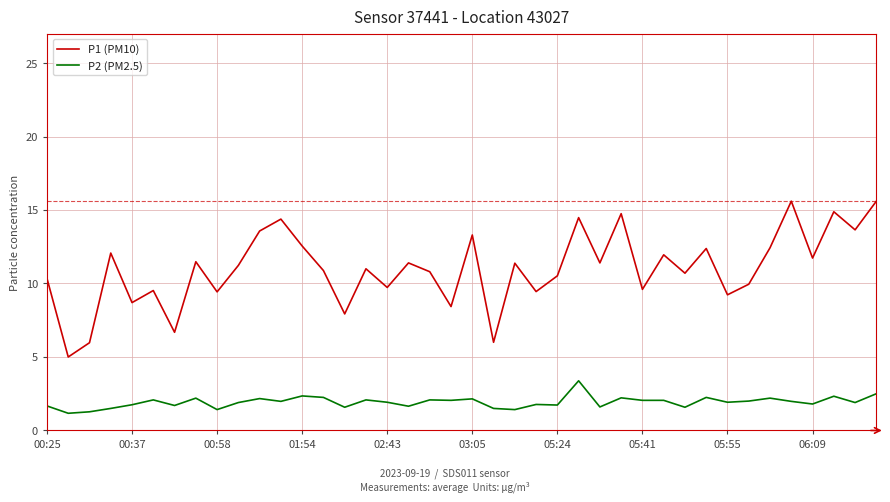

How many lines are shown in the chart?

2